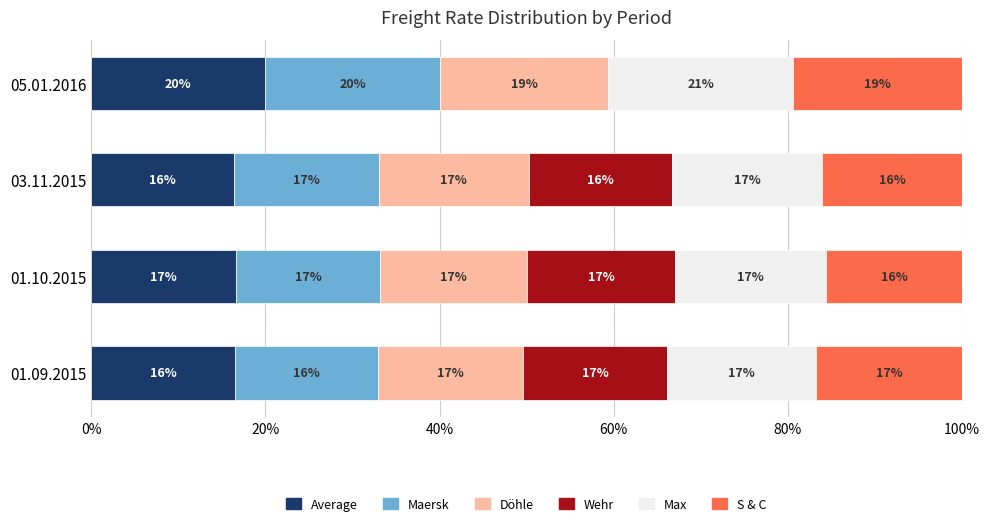

What is the total value across all series at 01.09.2015?

100.0